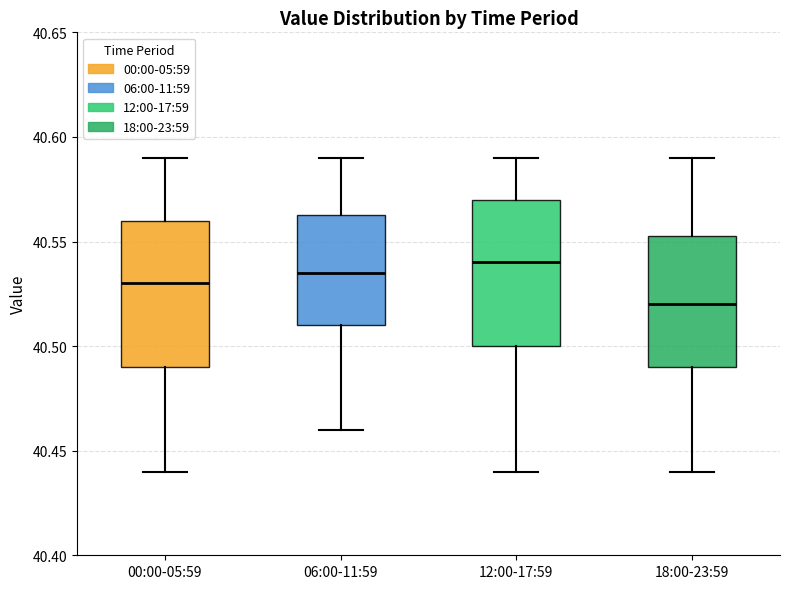

Where does the upper whisker of the box for 12:00-17:59 end on the y-axis? The values are not printed on the chart, so give them approximately, as read against the axis.

40.590